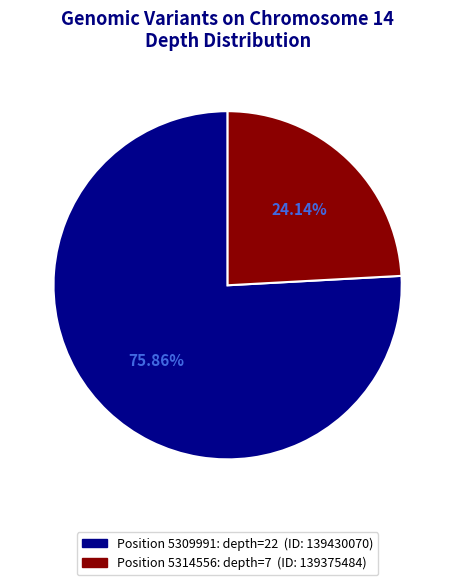

Does any single category account for the majority?

Yes